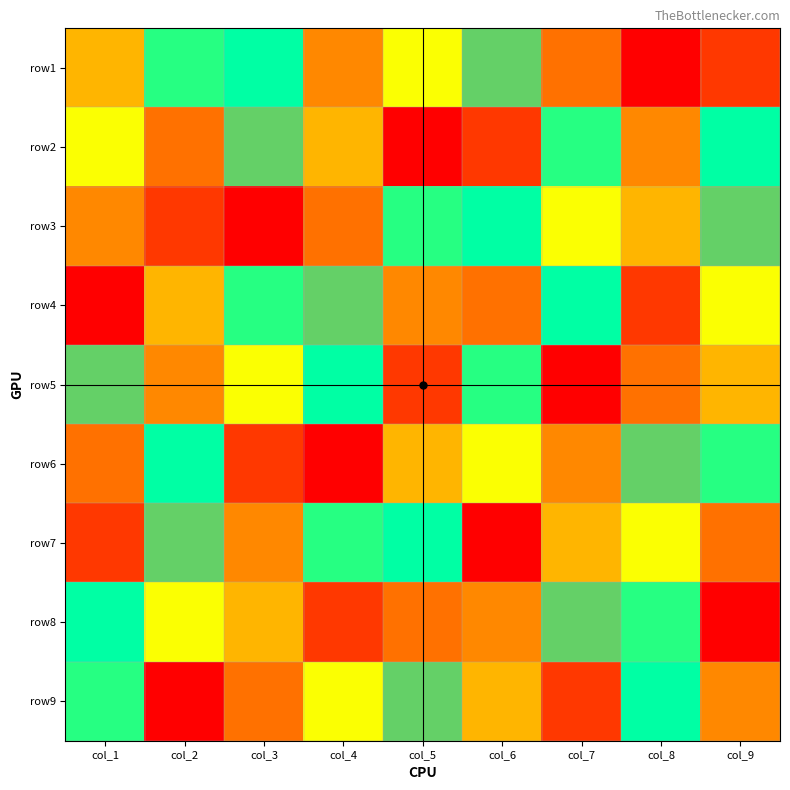

Rank the series by their maximum value, from lowest to highest.

row1, row2, row3, row4, row5, row6, row7, row8, row9